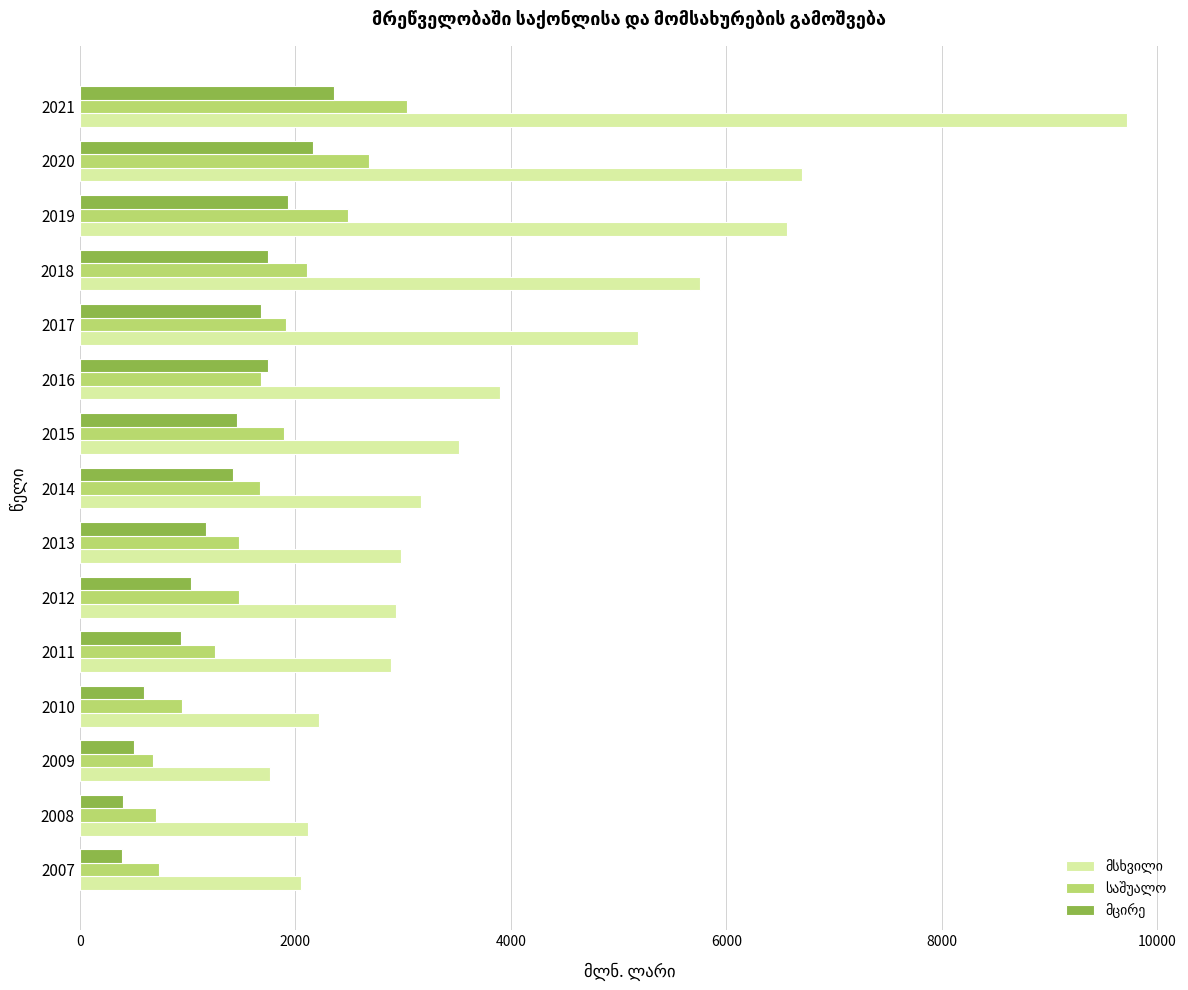

At which category is the sum across all series the highest?

2021